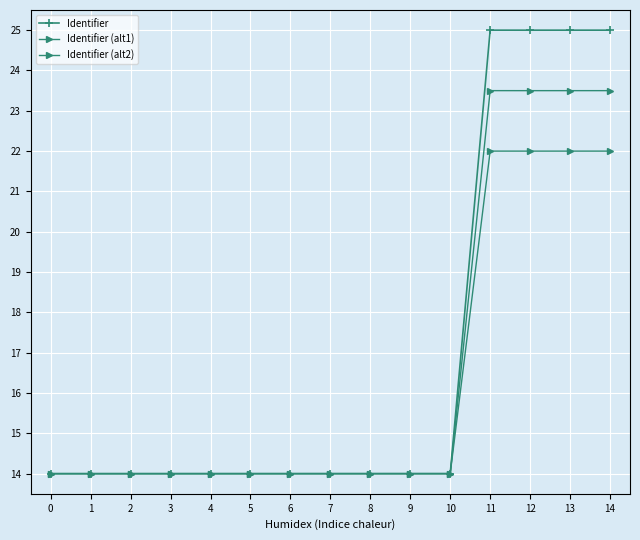

The Identifier (alt2) series shows 22.0 at 12. True or false?

True